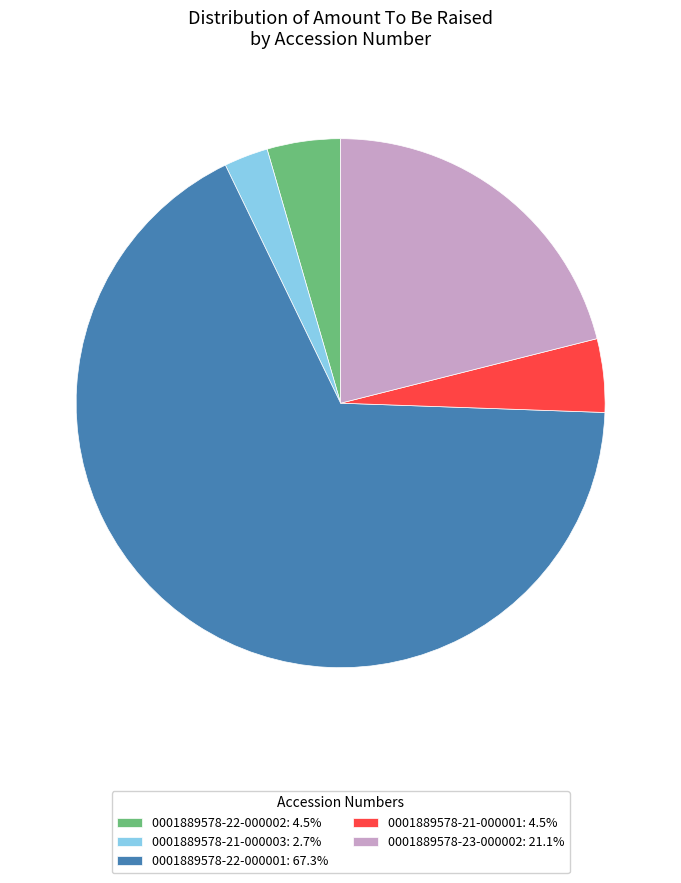

True or false: 0001889578-23-000002 accounts for 9% of the total.

False